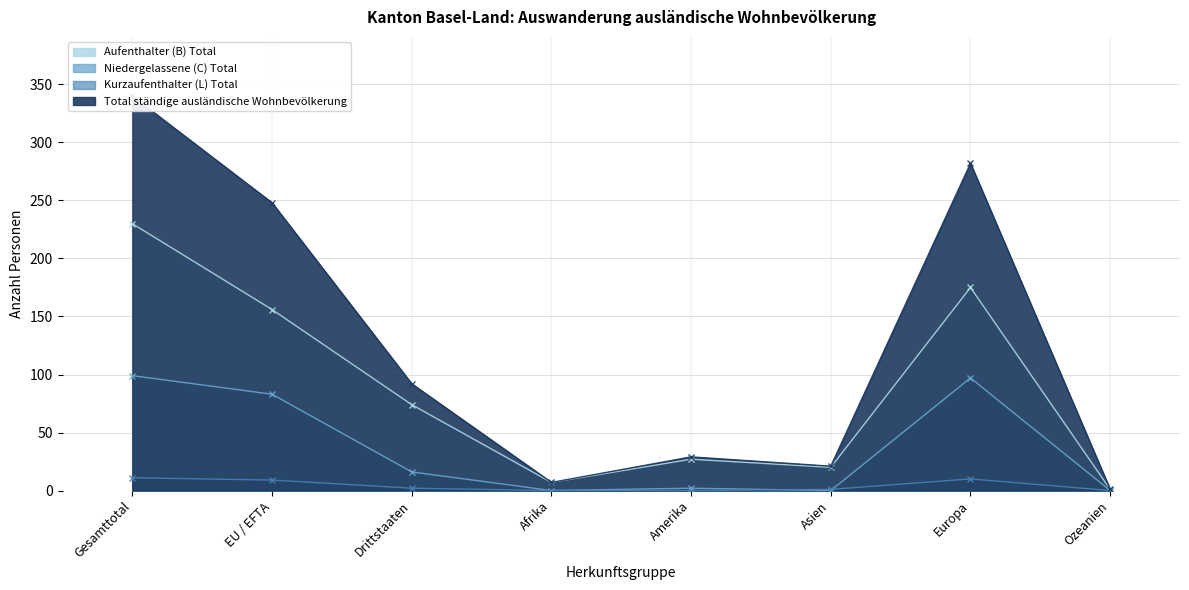

Is it true that Niedergelassene (C) Total equals 97 at Europa?

True